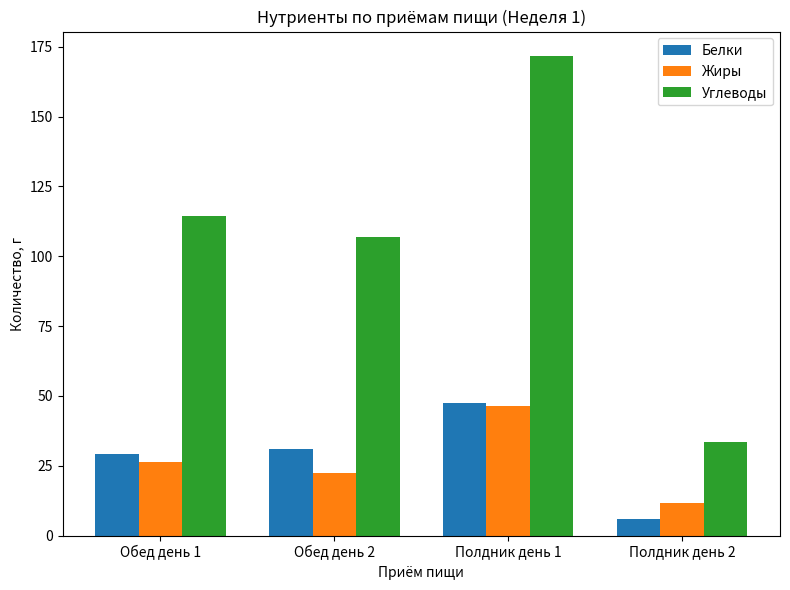

Which category has the lowest value in the Белки series?

Полдник день 2